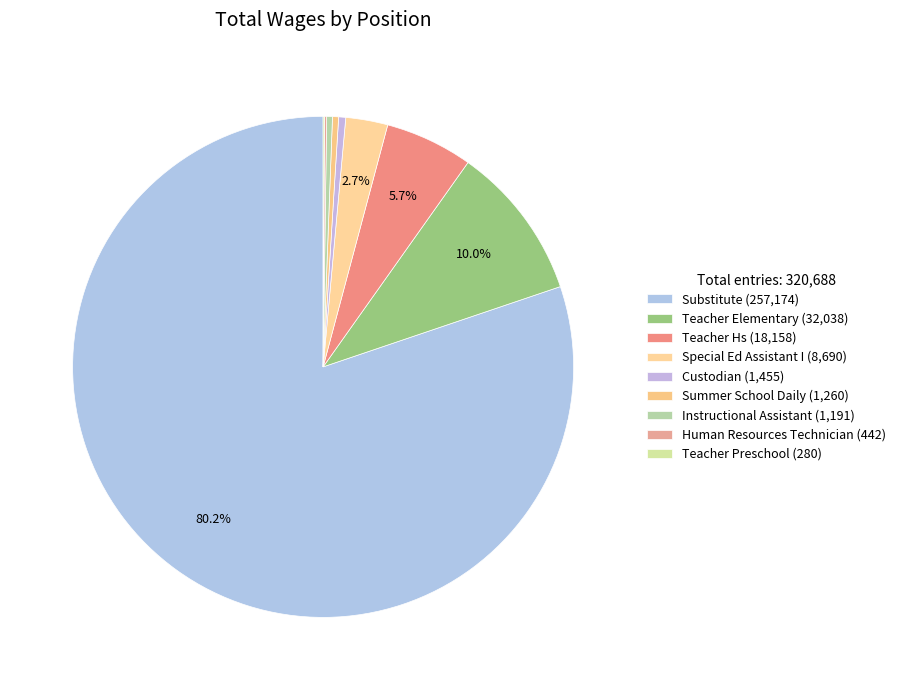

Rank the categories by value from highest to lowest.

Substitute, Teacher Elementary, Teacher Hs, Special Ed Assistant I, Custodian, Summer School Daily, Instructional Assistant, Human Resources Technician, Teacher Preschool